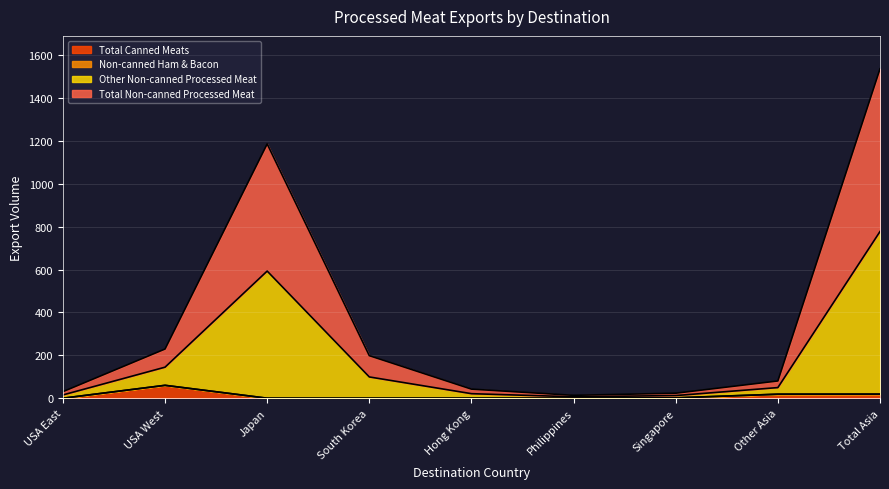

Which category has the highest value in the Total Canned Meats series?

USA West